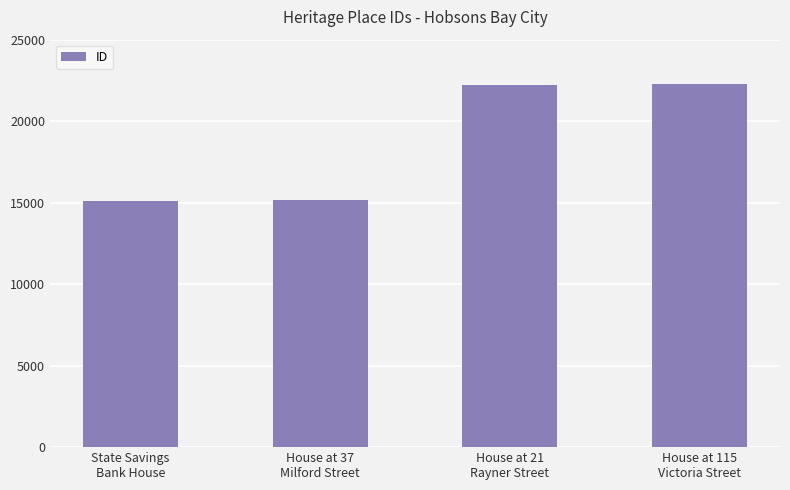

How many categories are shown in the chart?

4